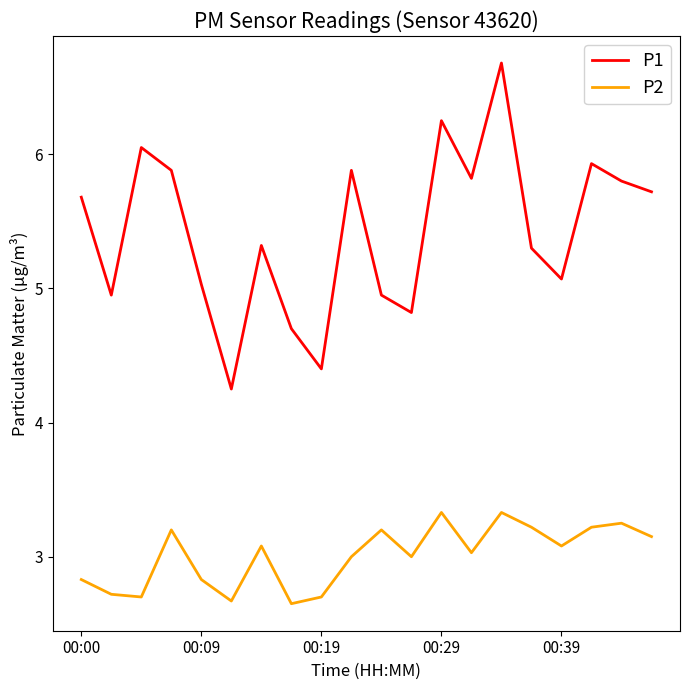

True or false: P2 and P1 intersect in this chart.

False